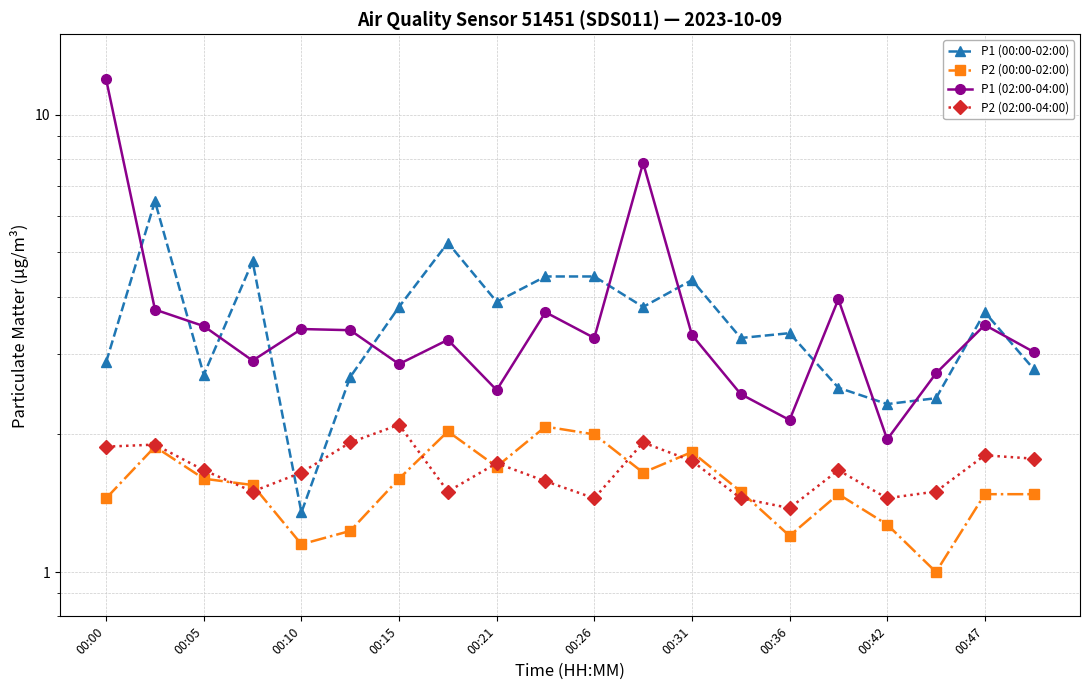

True or false: P2 (02:00-04:00) has a value of 1.9 at 11.

True